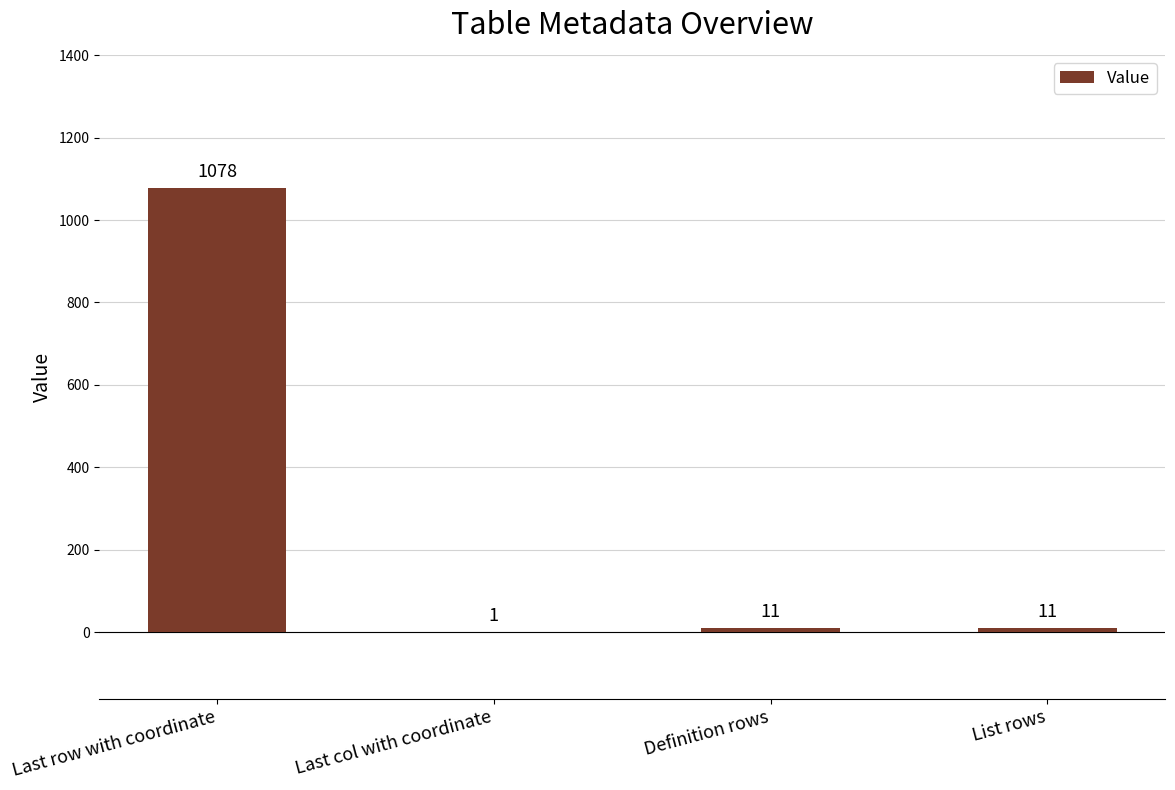

The value at Last col with coordinate is 1. True or false?

True